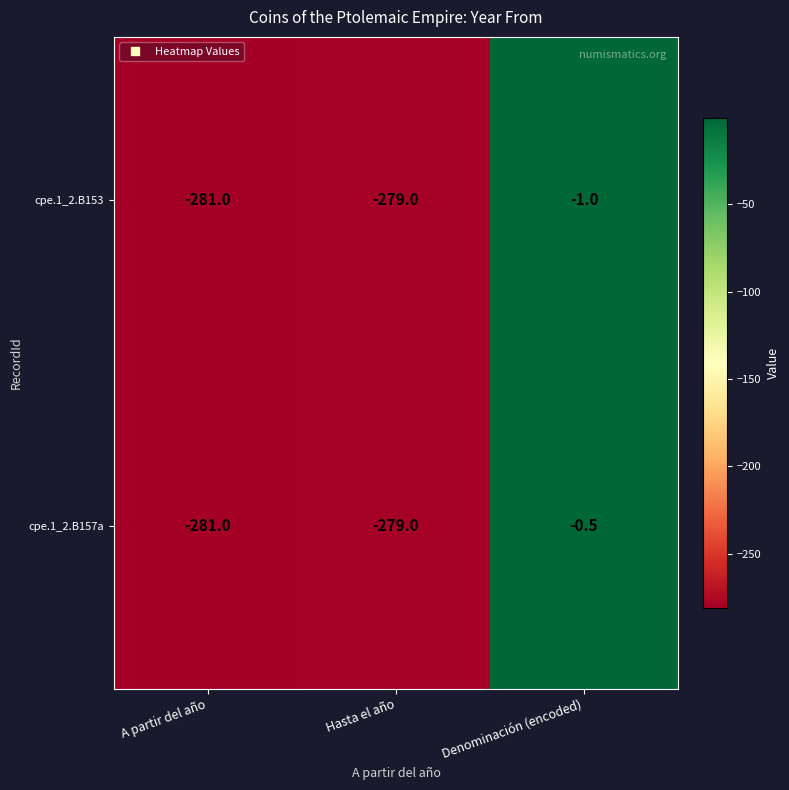

What is the sum of all cpe.1_2.B157a values?

-560.5